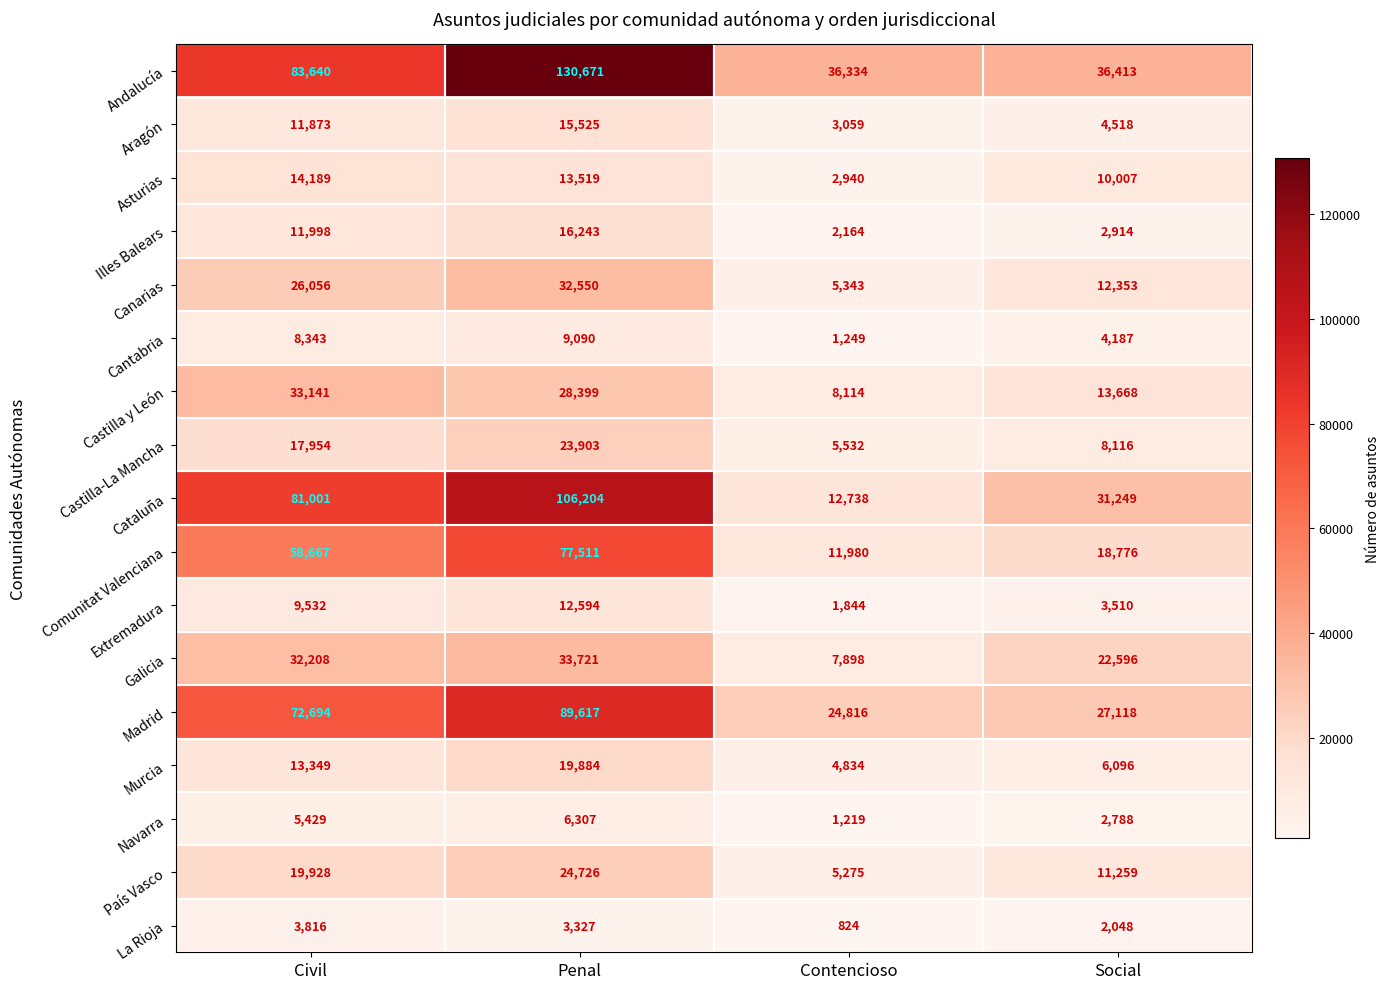

Which category has the lowest value across all series?

Contencioso